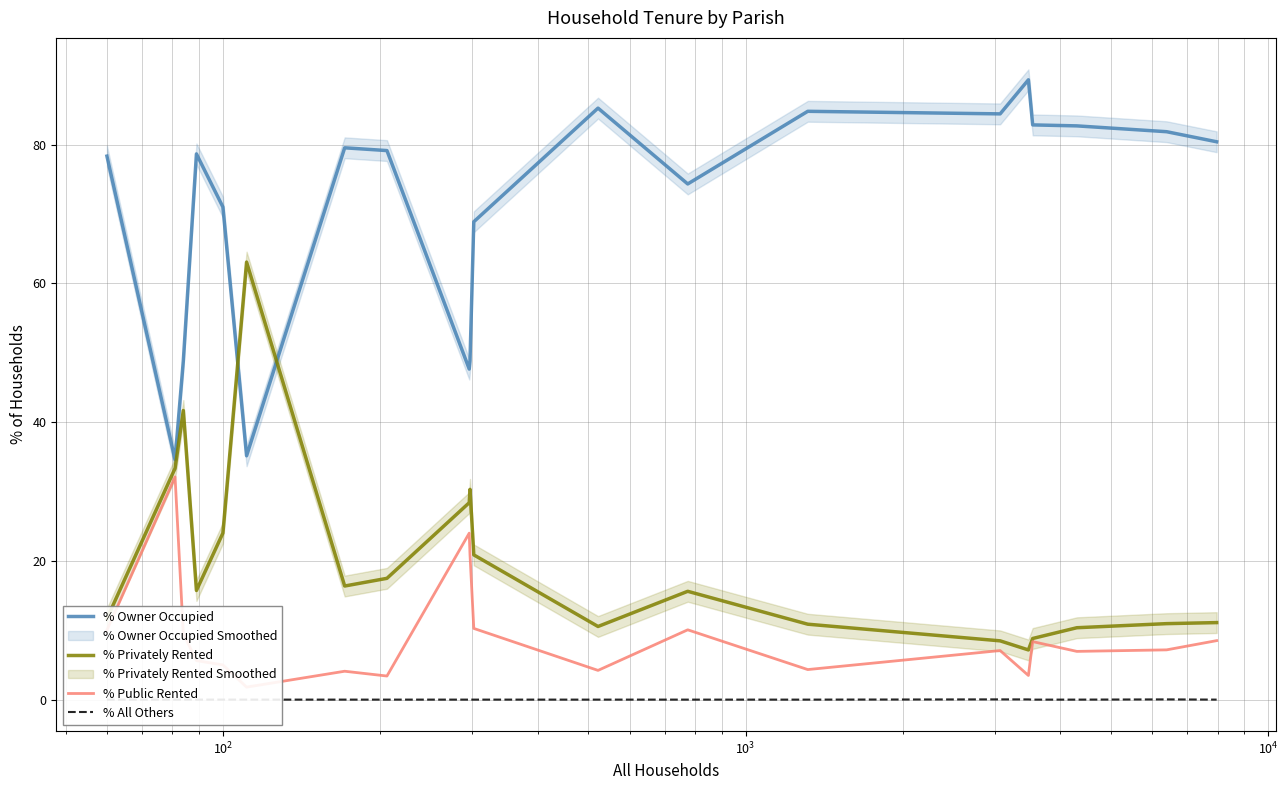

Reading right to left, transcribe all the data shown in this chart.

% Owner Occupied: 80.4	81.8	82.7	82.8	89.3	84.4	84.8	74.3	85.2	68.9	48.8	47.6	79.1	79.5	35.1	71.0	78.7	48.8	34.6	78.3
% Privately Rented: 11.1	10.9	10.4	8.8	7.2	8.5	10.9	15.6	10.5	20.9	30.3	28.4	17.5	16.4	63.1	24.0	15.7	41.7	33.3	11.7
% Public Rented: 8.5	7.2	7.0	8.4	3.5	7.1	4.3	10.1	4.2	10.3	20.9	24.0	3.4	4.1	1.8	5.0	5.6	9.5	32.1	10.0
% All Others: 0.0	0.0	0.0	0.0	0.0	0.0	0.0	0.0	0.0	0.0	0.0	0.0	0.0	0.0	0.0	0.0	0.0	0.0	0.0	0.0